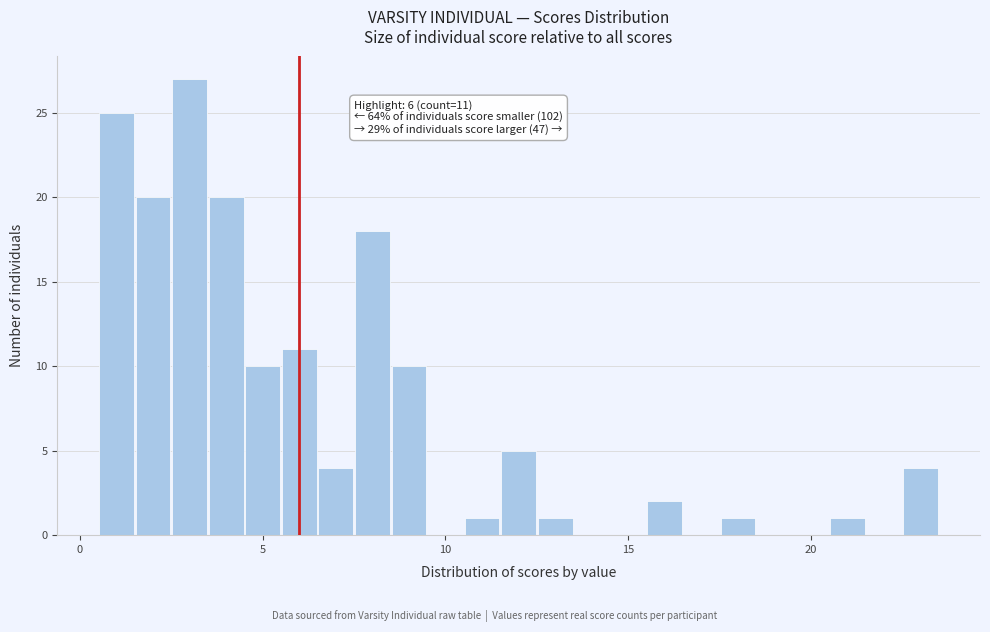

Around what value on the x-axis is the tallest bar? Give the approximate position of its centre, as read against the axis.

3.0